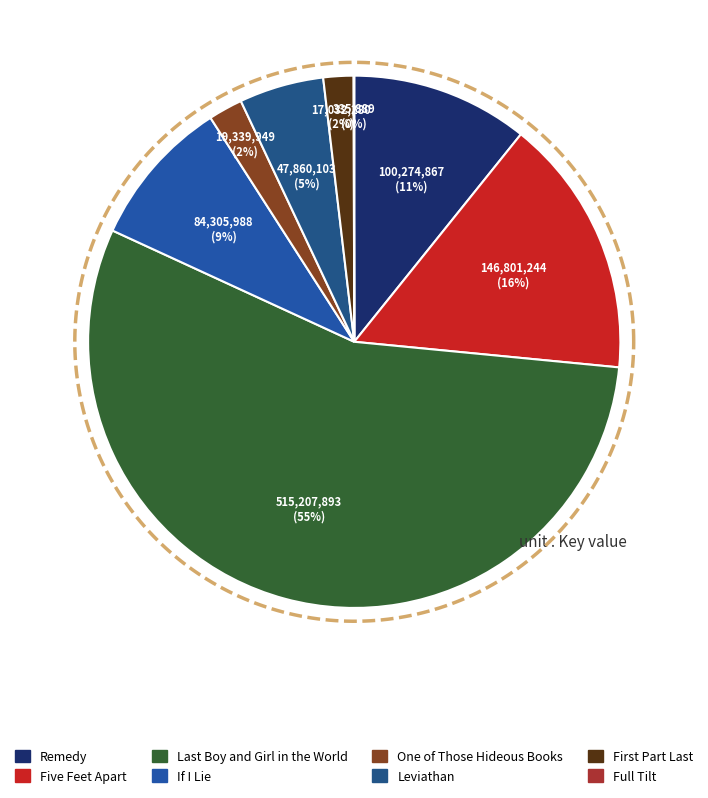

Count the number of slices in the pie.

8